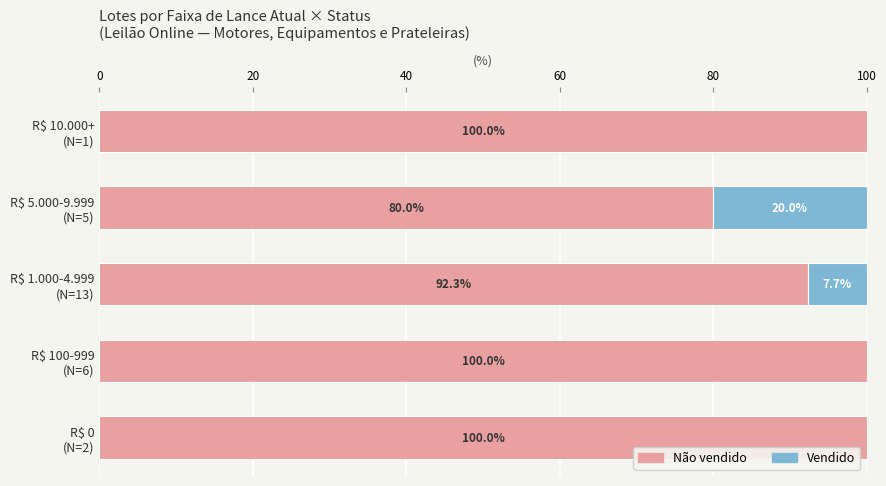

What is the highest value of the Não vendido series?

100.0